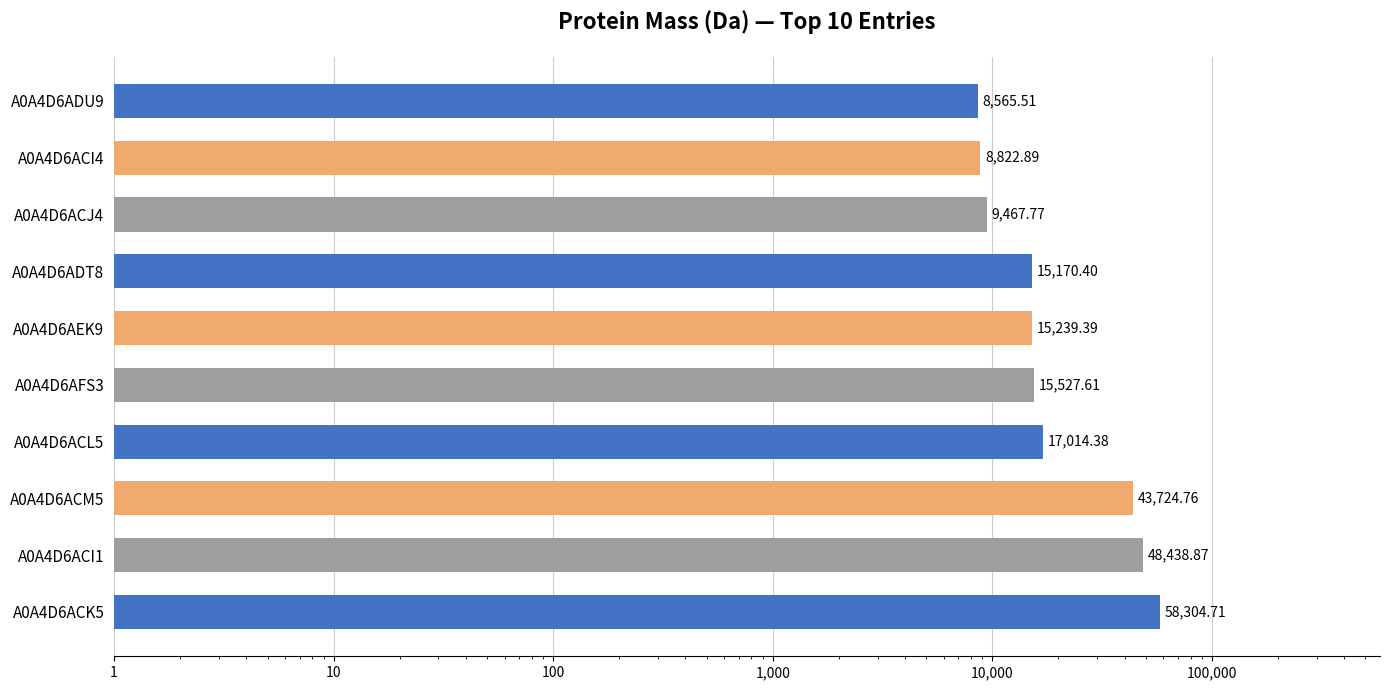

What is the difference between the values at A0A4D6ADU9 and A0A4D6ACI1?

39873.4